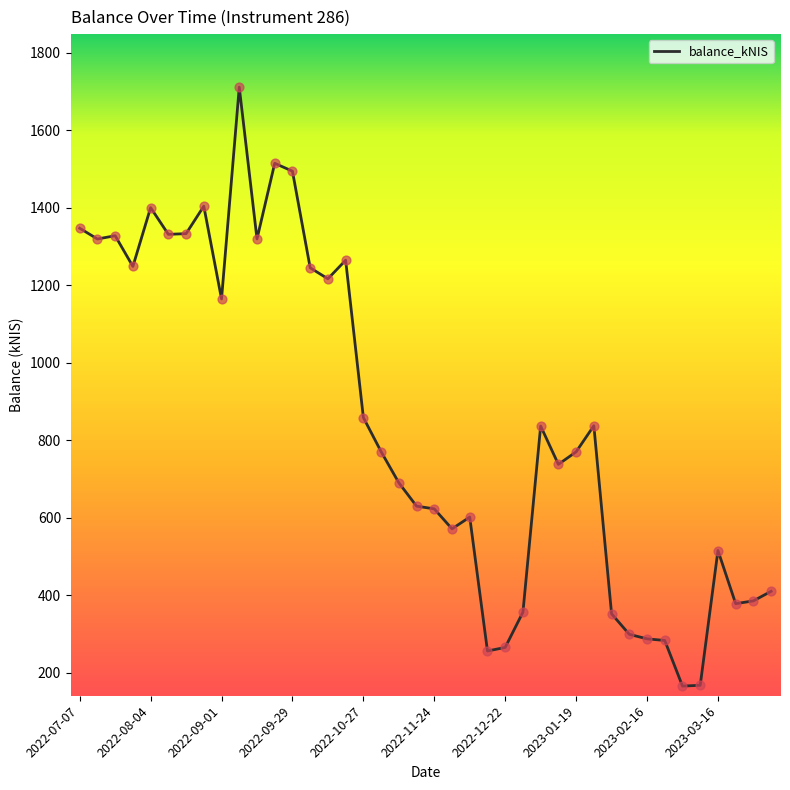

What is the smallest value displayed?

166.0